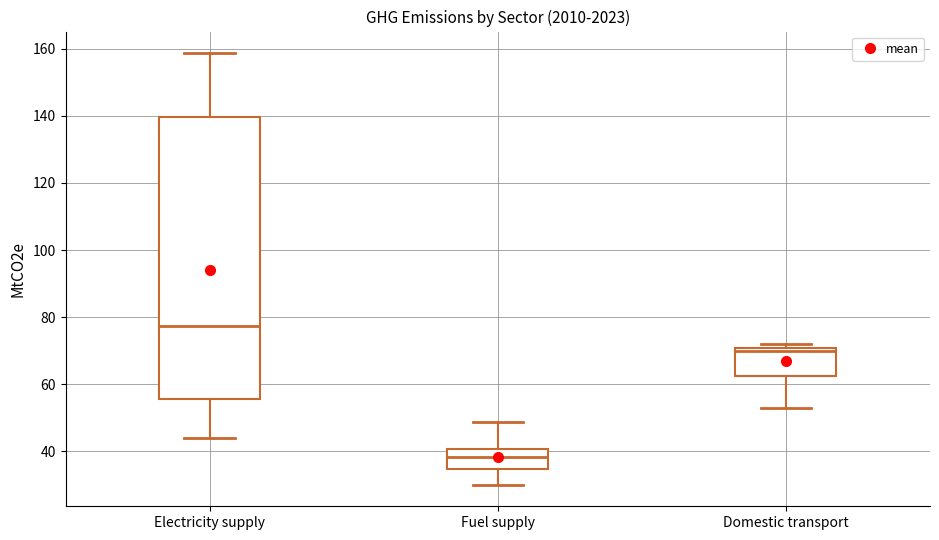

Where does the median line of the box for Electricity supply sit on the y-axis? The values are not printed on the chart, so give them approximately, as read against the axis.

78